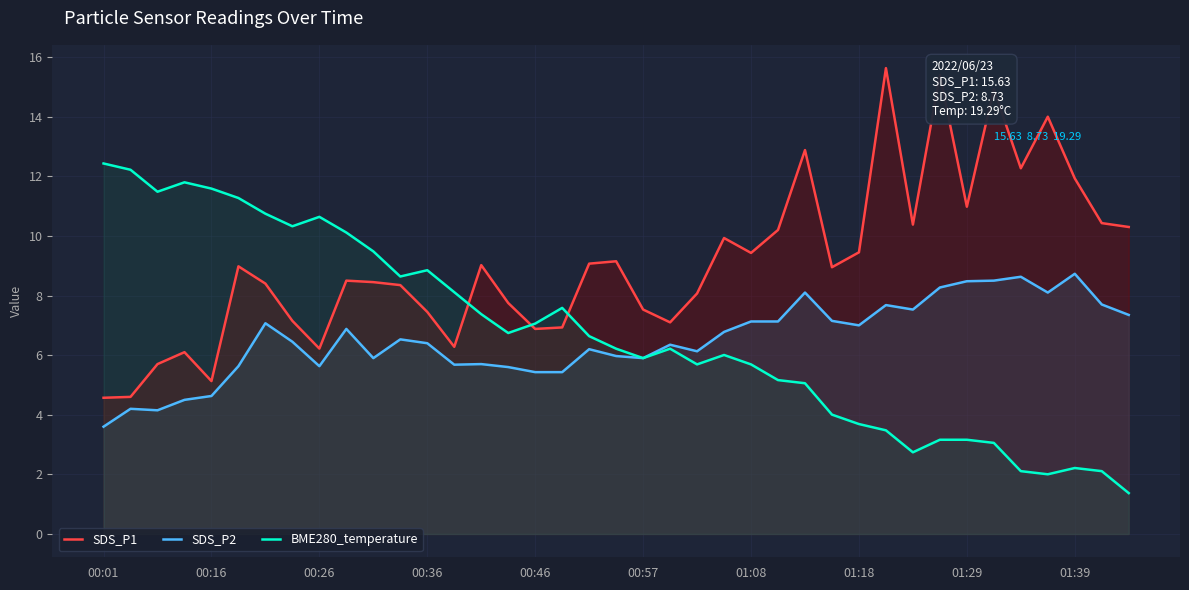

At which label is SDS_P2 closest to 6?

19